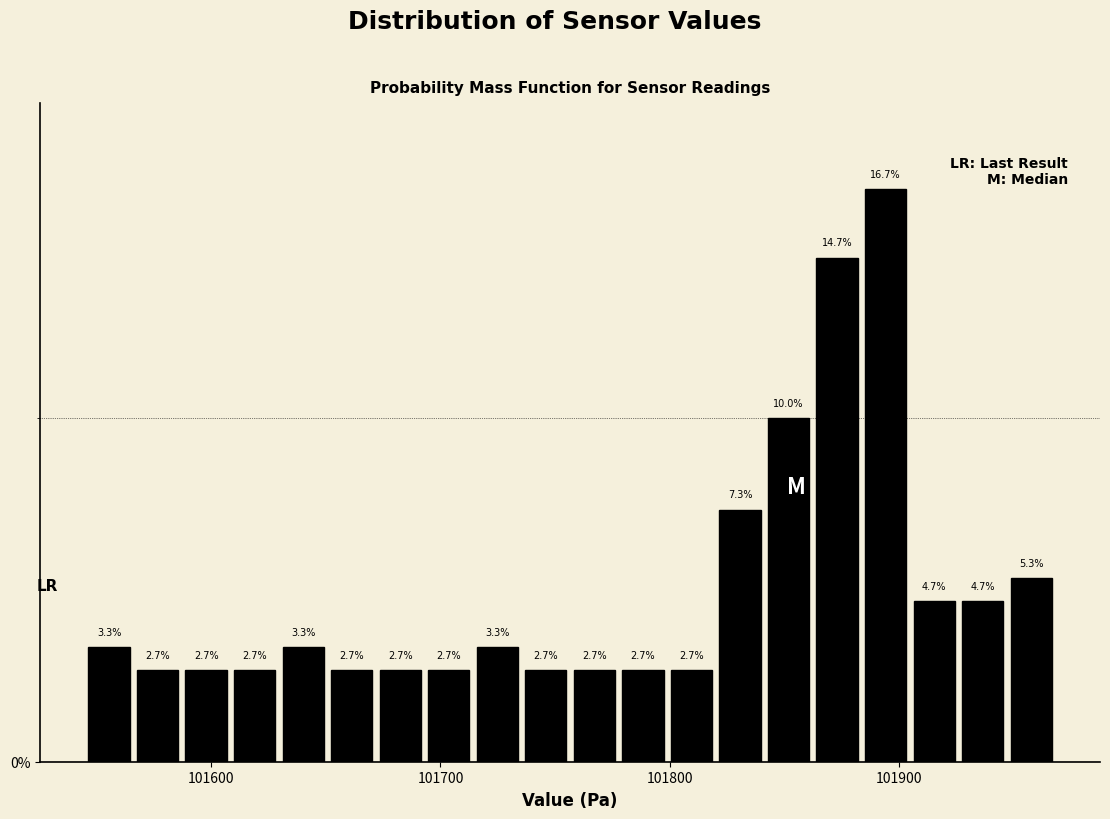

Read against the x-axis, roughly where is the centre of the tallest bar?

101890